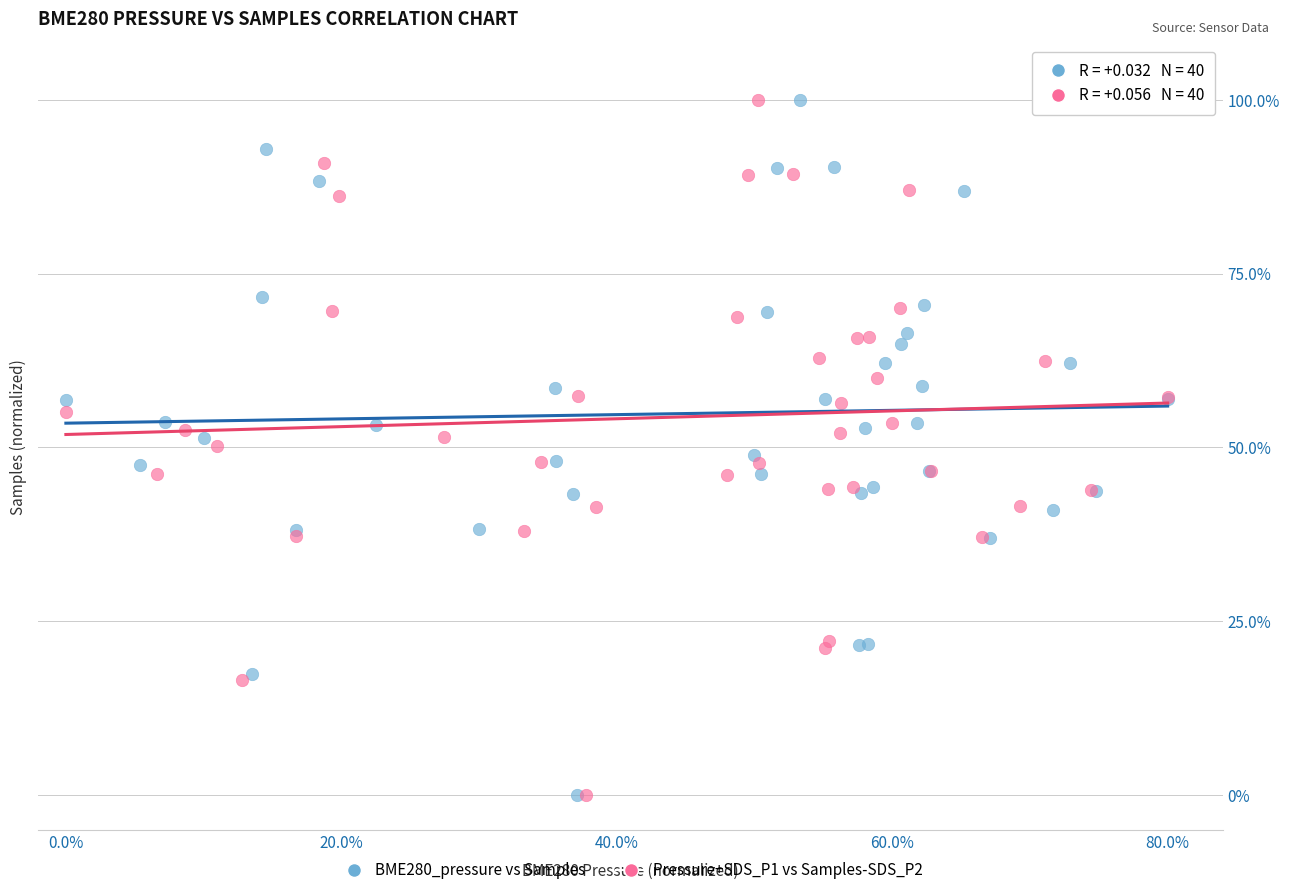

What are all the series names shown in the legend?

BME280_pressure vs Samples, Pressure+SDS_P1 vs Samples-SDS_P2